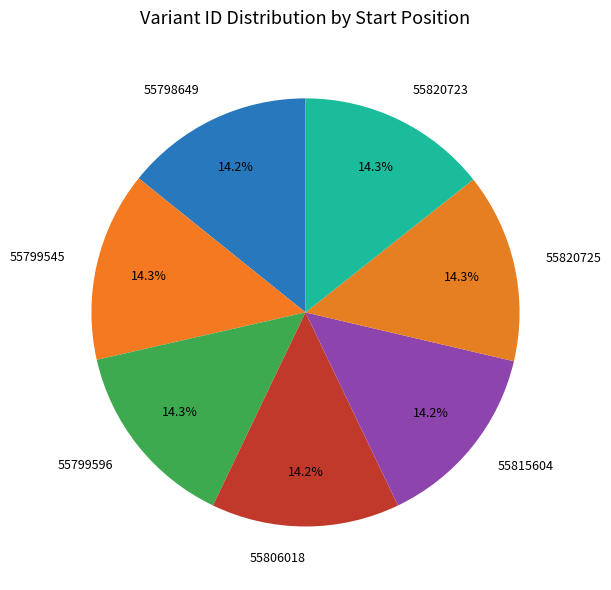

How many segments does this pie chart have?

7